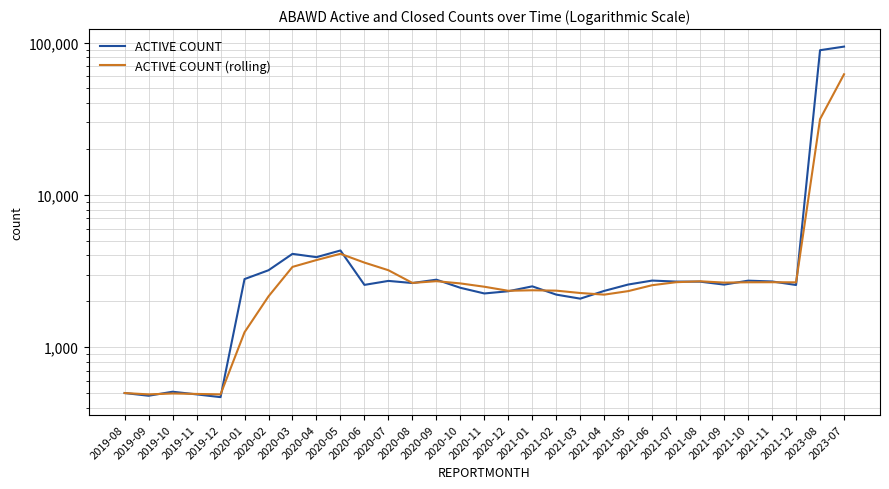

What position from the right is 2020-01?

26